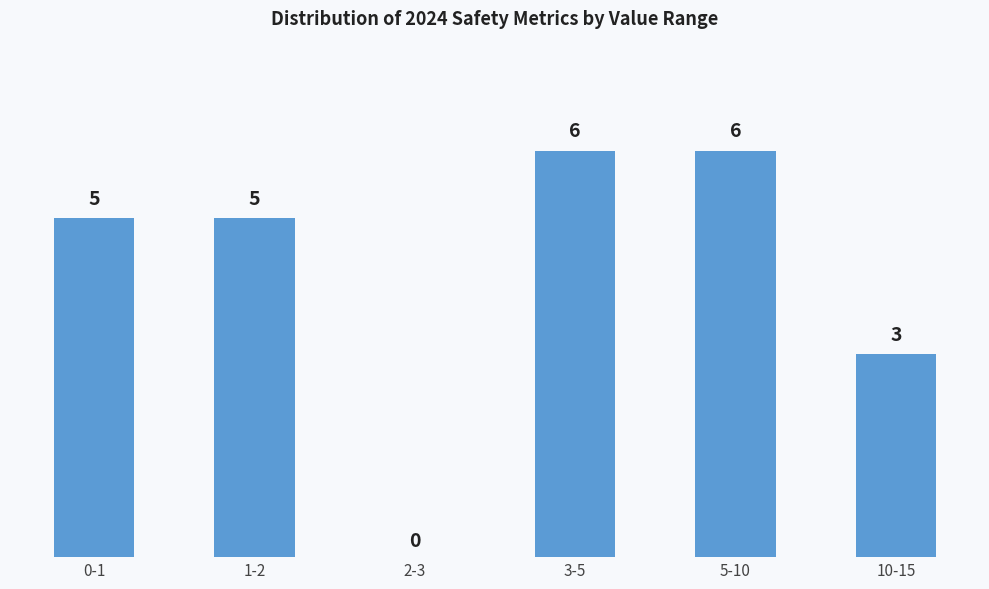

Reading right to left, list all the values displayed in this chart.

10-15=3	5-10=6	3-5=6	2-3=0	1-2=5	0-1=5